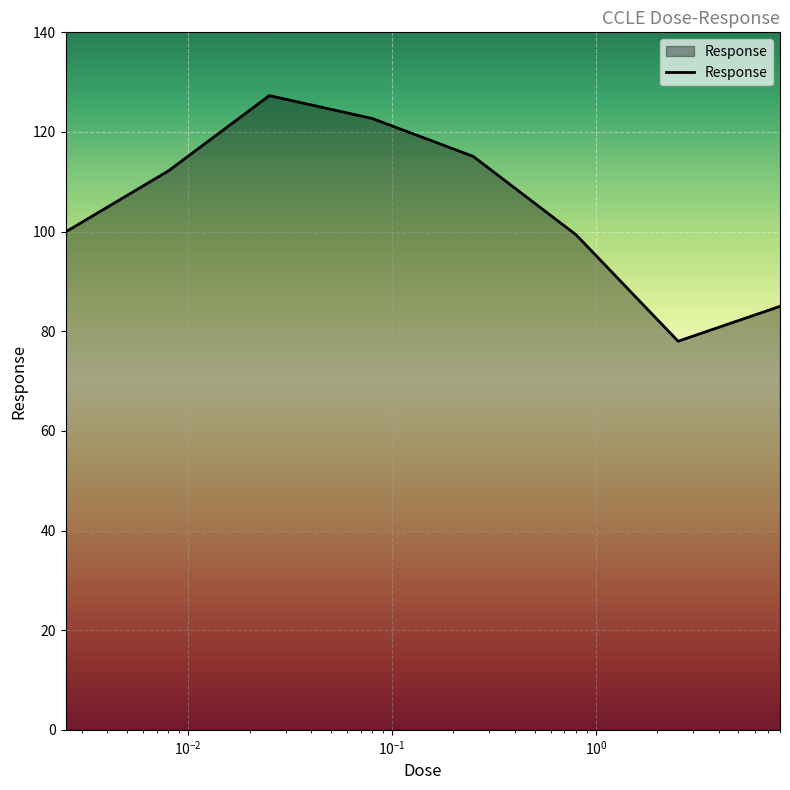

What is the greatest value displayed?

127.3